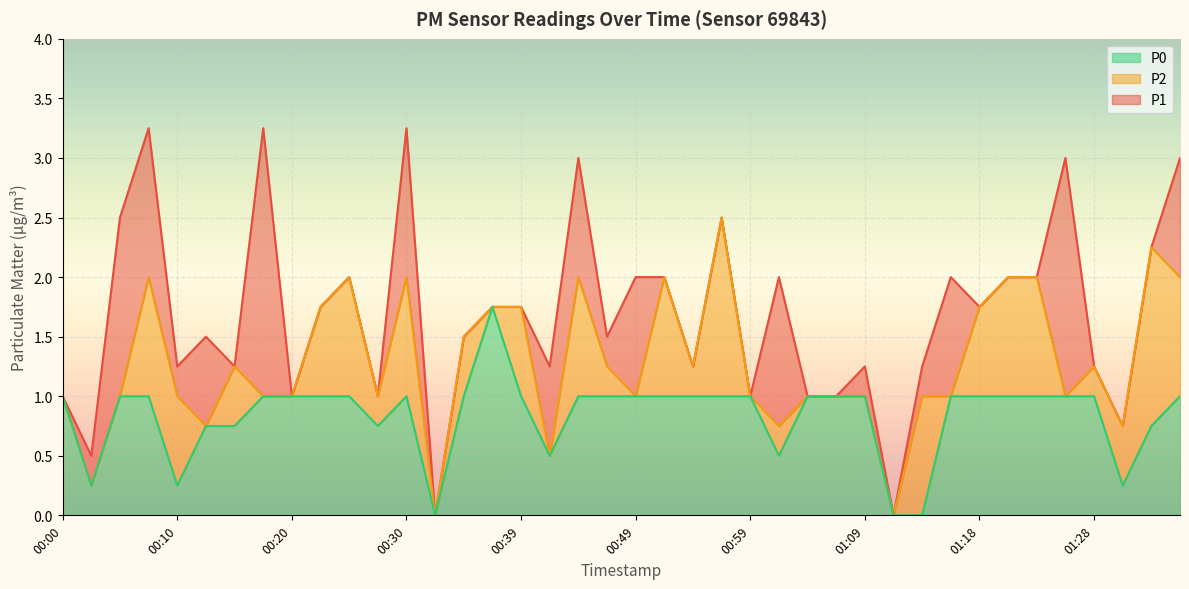

What is the difference between the maximum and second lowest values in the P2 series?

2.5